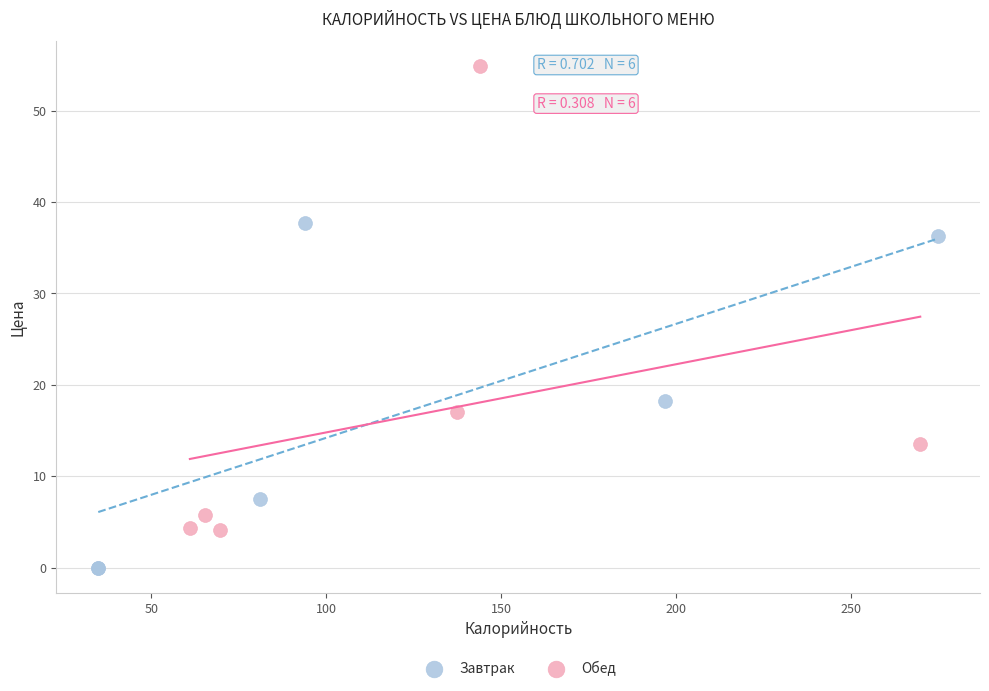

Which series has the largest Y range (max minus min)?

Обед